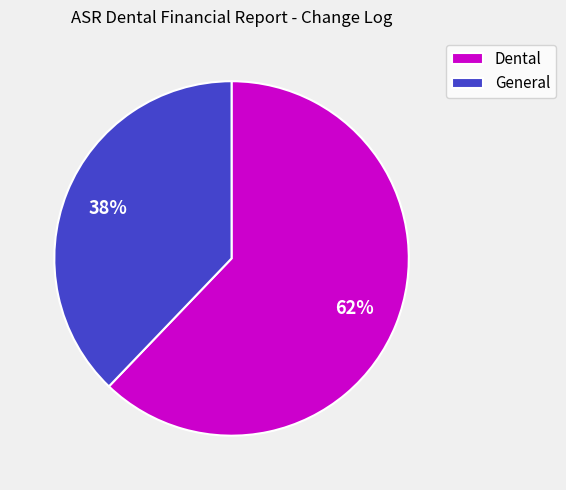

Rank the categories by value from highest to lowest.

Dental, General